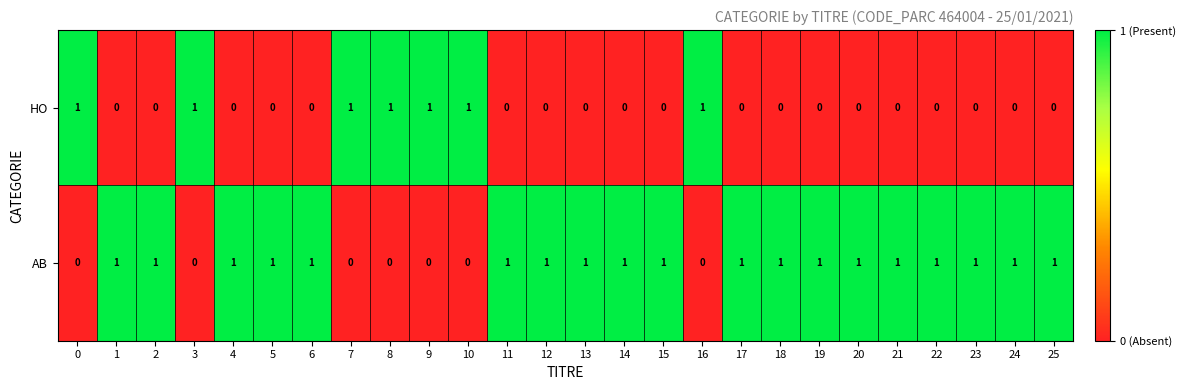

How many positive values does the AB series have?

19